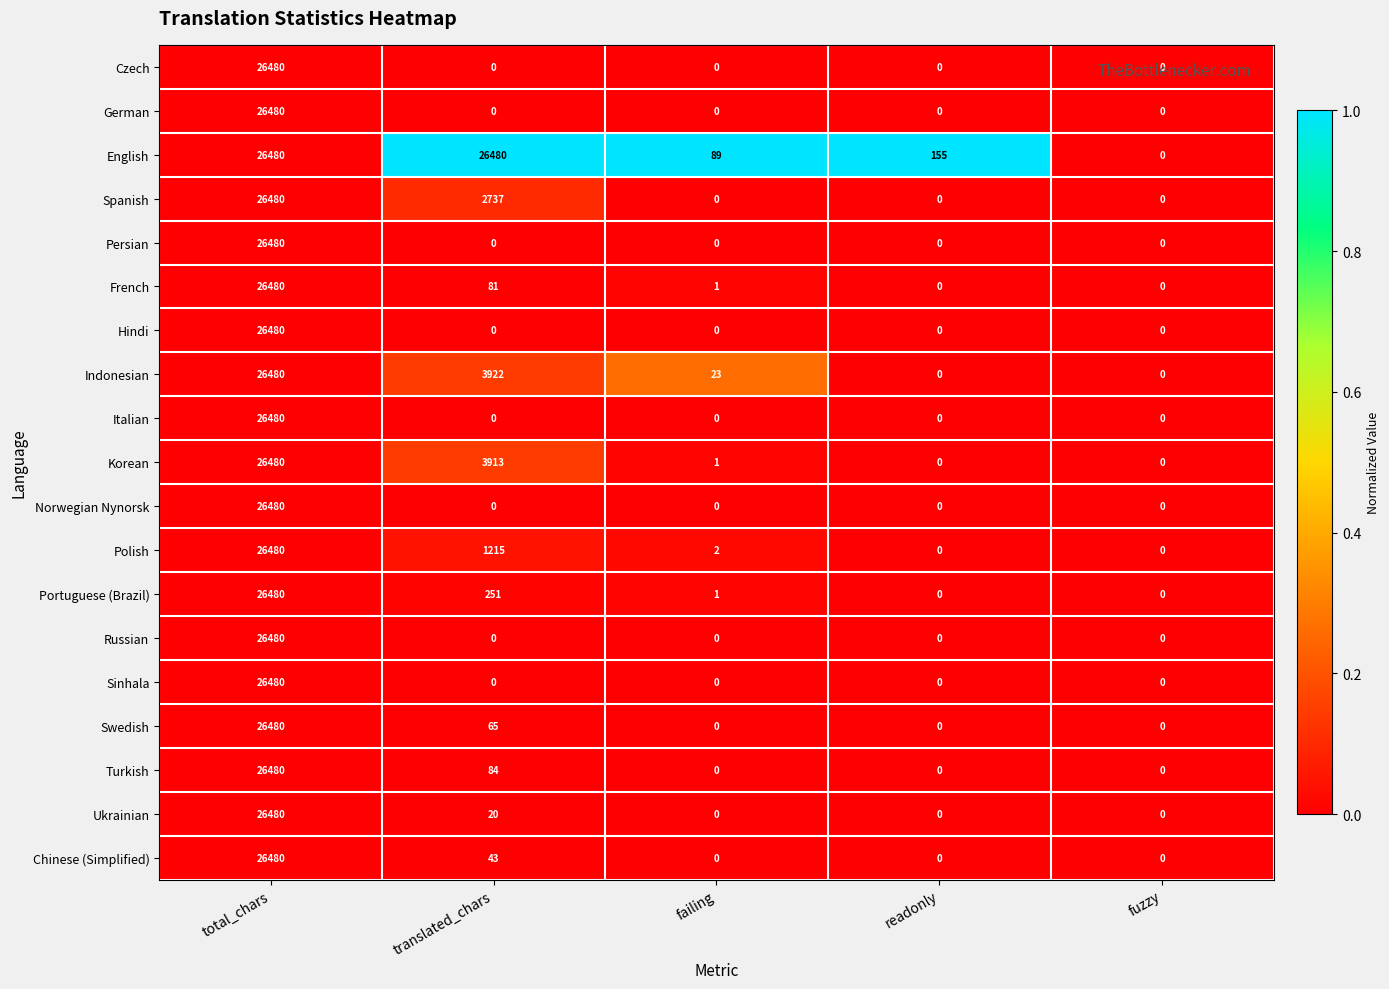

What is the greatest value displayed?

26480